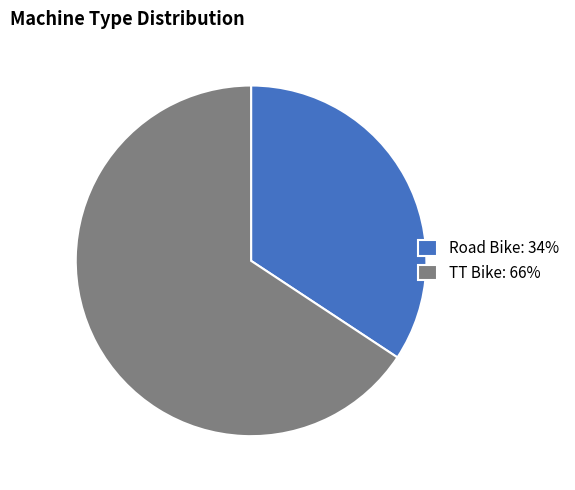

Which slice is the smallest?

Road Bike